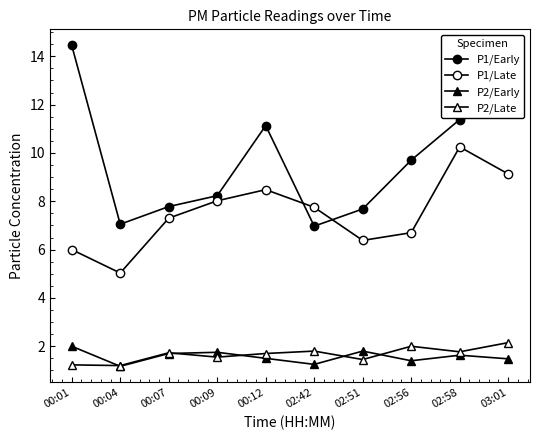

True or false: P2/Late and P1/Early intersect in this chart.

False